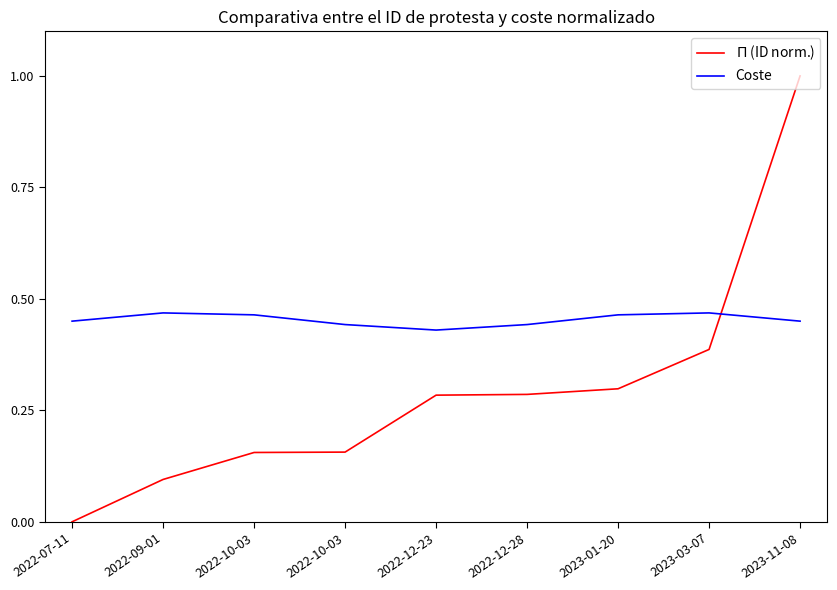

Where do $\Pi$ (ID norm.) and Coste first cross each other?

2023-03-07 and 2023-11-08